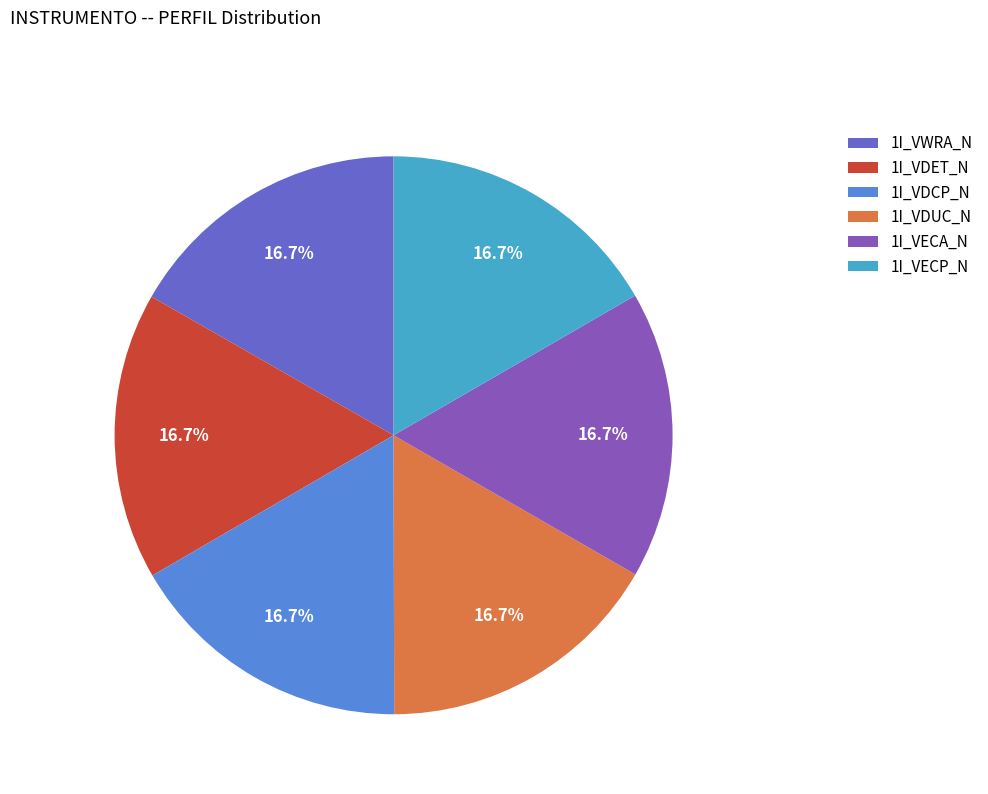

Is 1I_VDUC_N the majority of the pie?

No